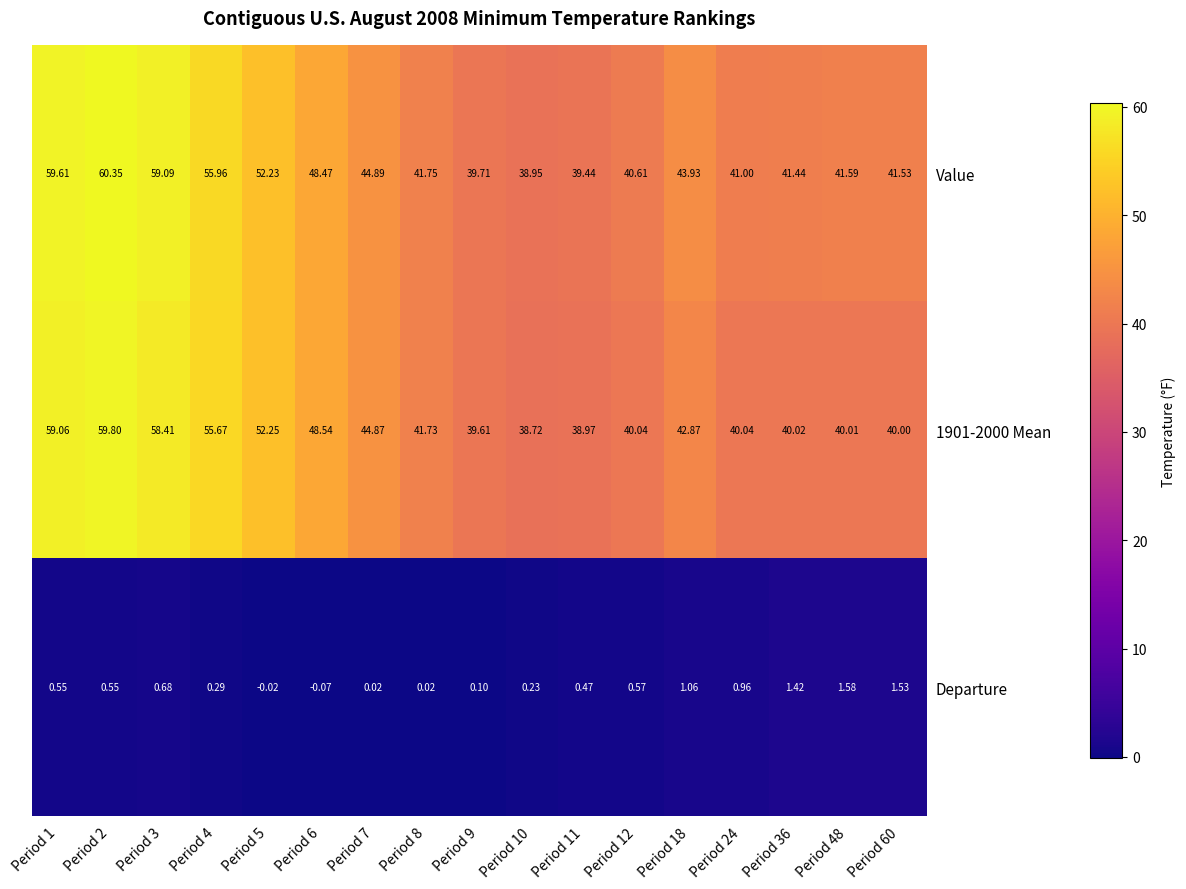

Is the value of Departure at Period 5 greater than the value of 1901-2000 Mean at Period 48?

No